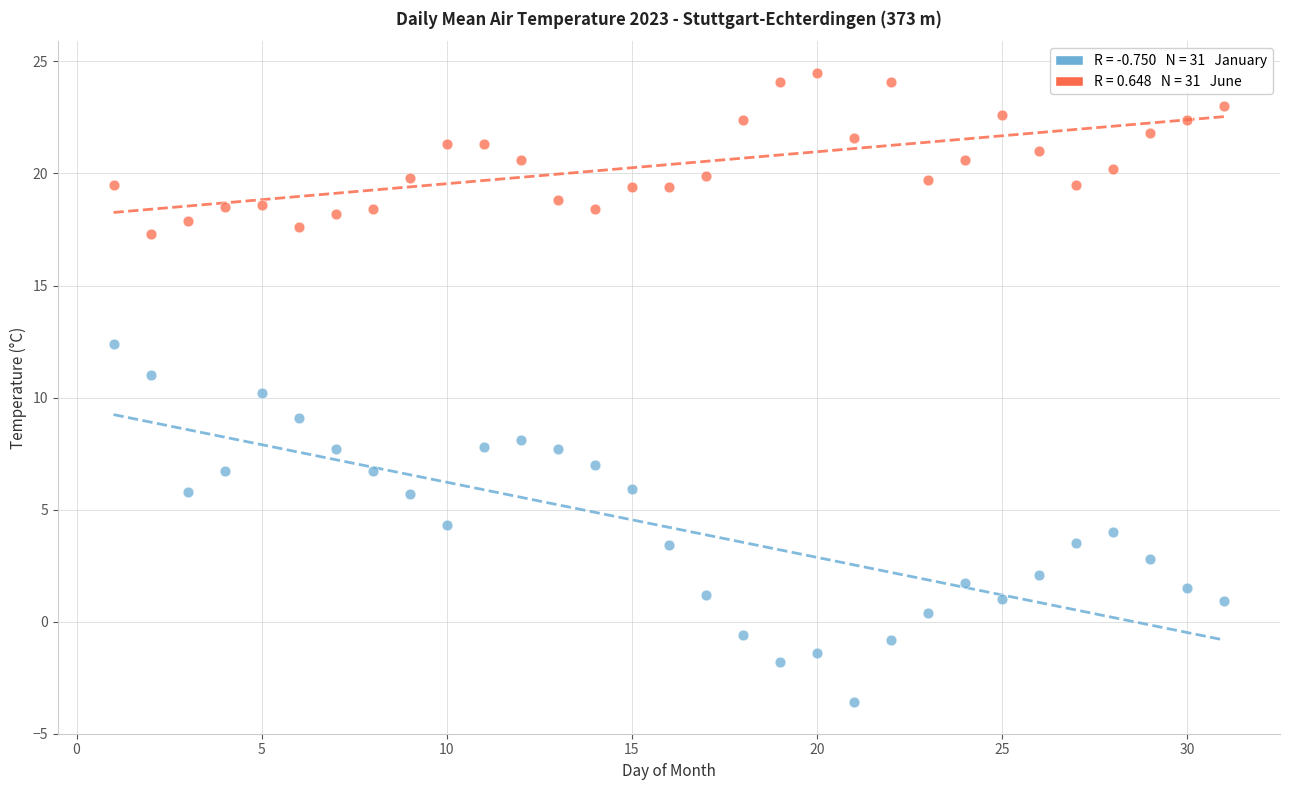

Across all data points, what is the range of X values (max minus min)?

30.0